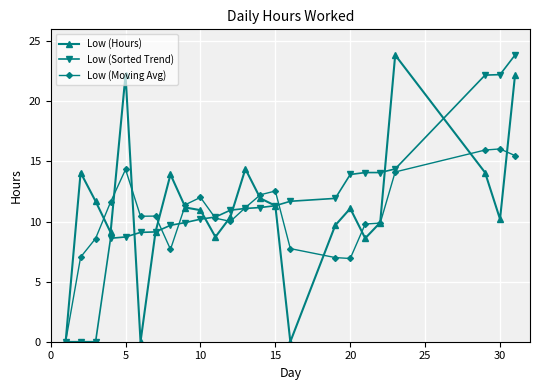

True or false: Low (Hours) has more than 1 points higher than both neighbors.

True